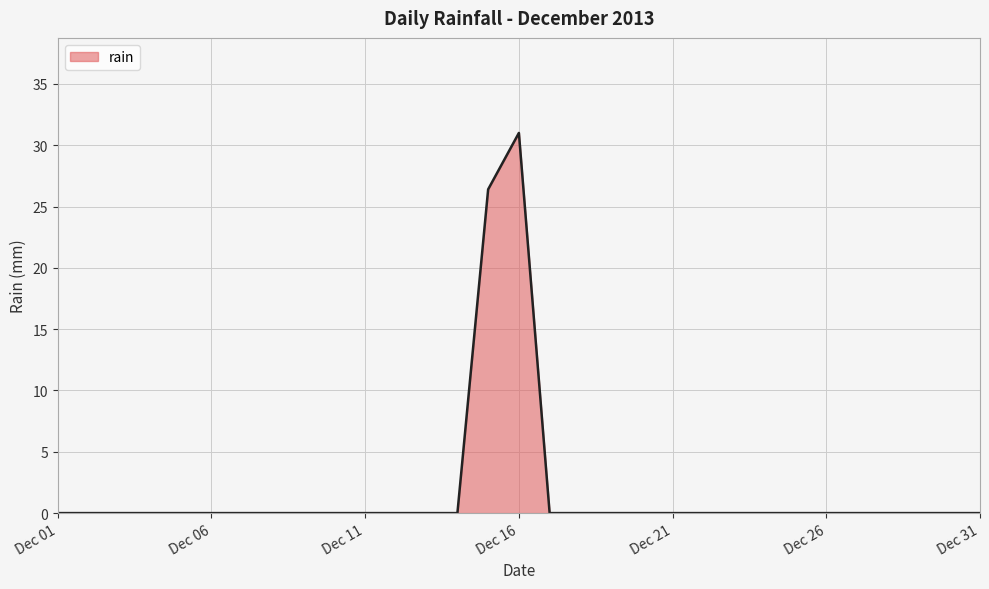

What is the difference between the maximum and minimum values?

31.0